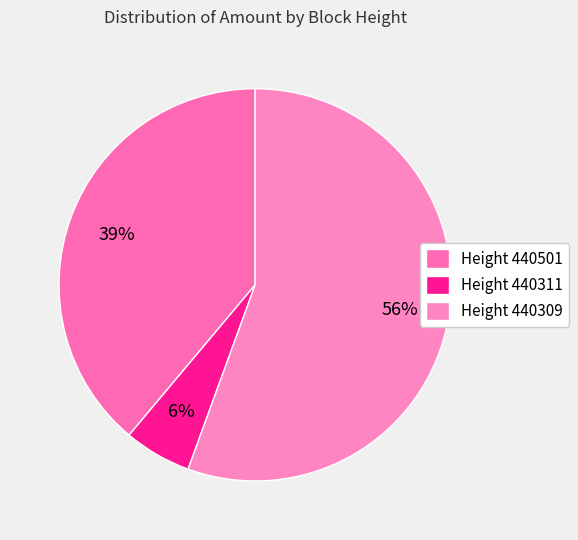

How many segments does this pie chart have?

3